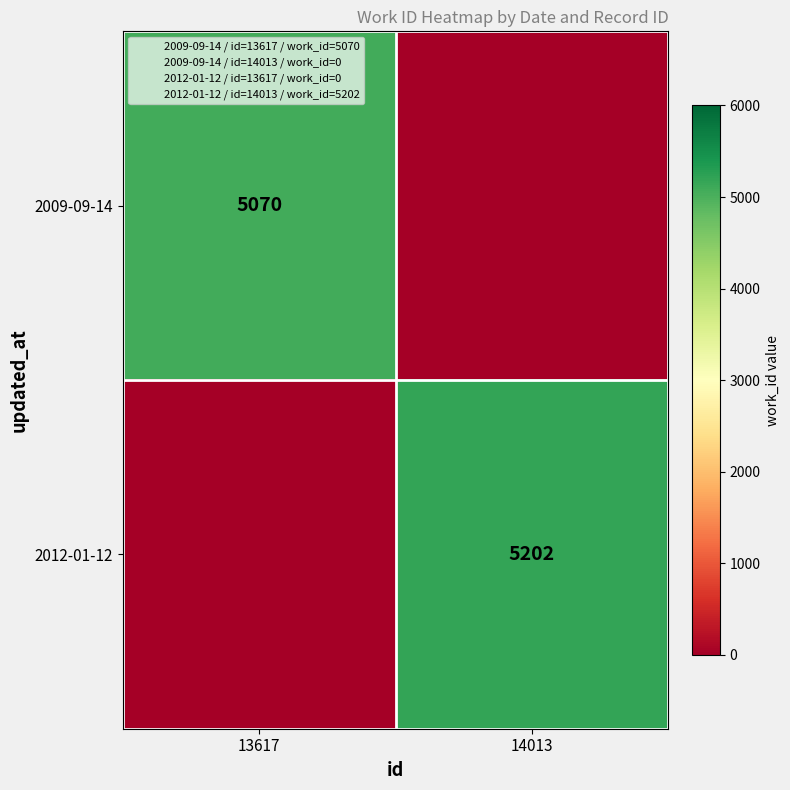

What is the maximum value for 2012-01-12?

5202